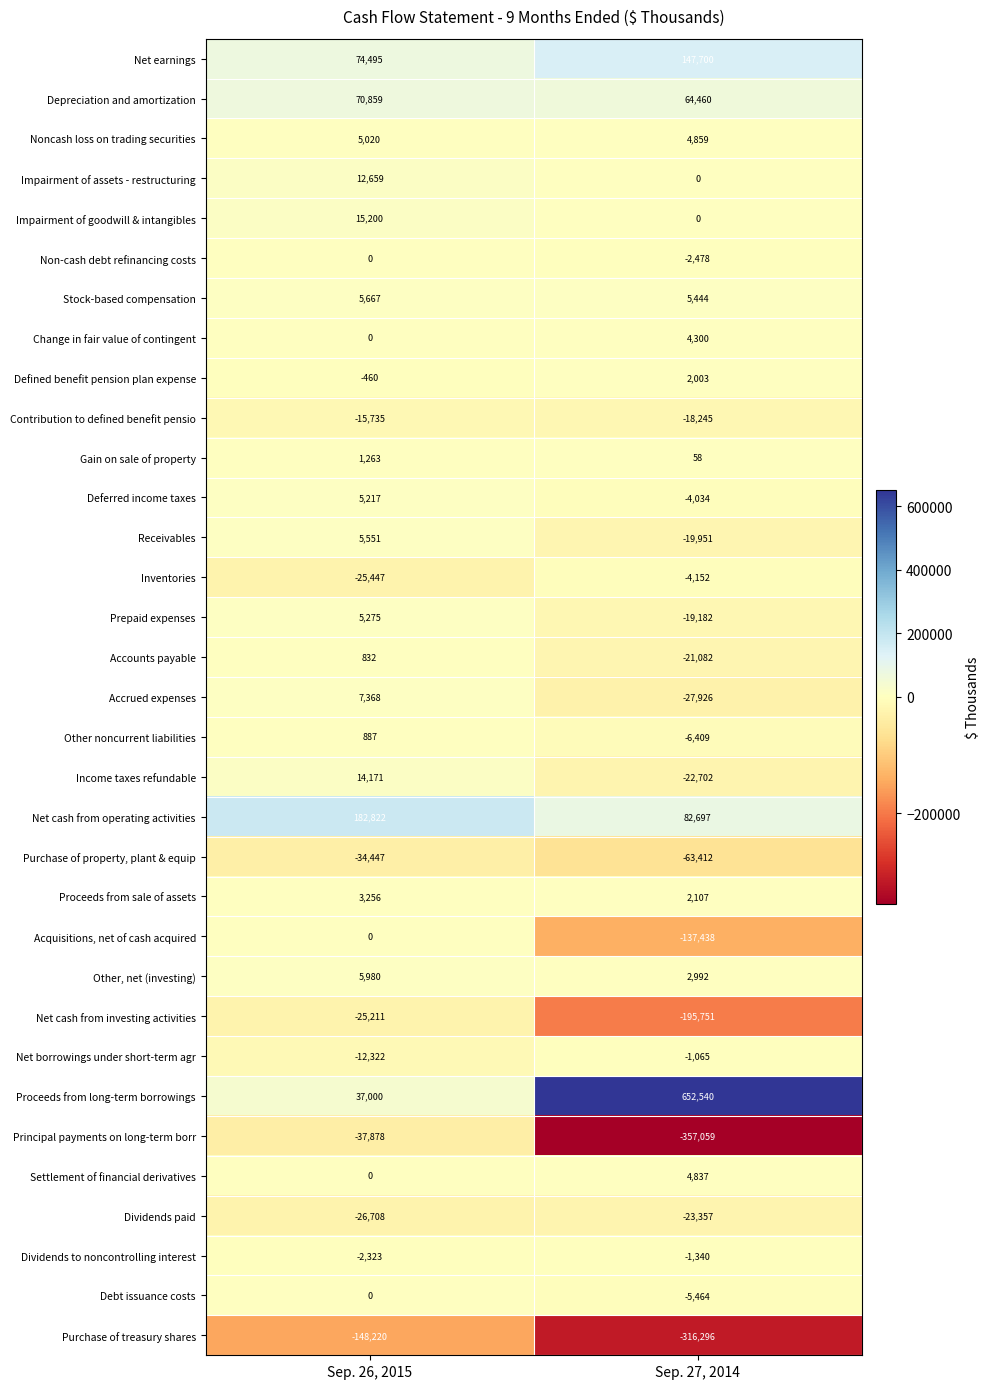

What is the difference between the highest and lowest values at Sep. 27, 2014?

1009599